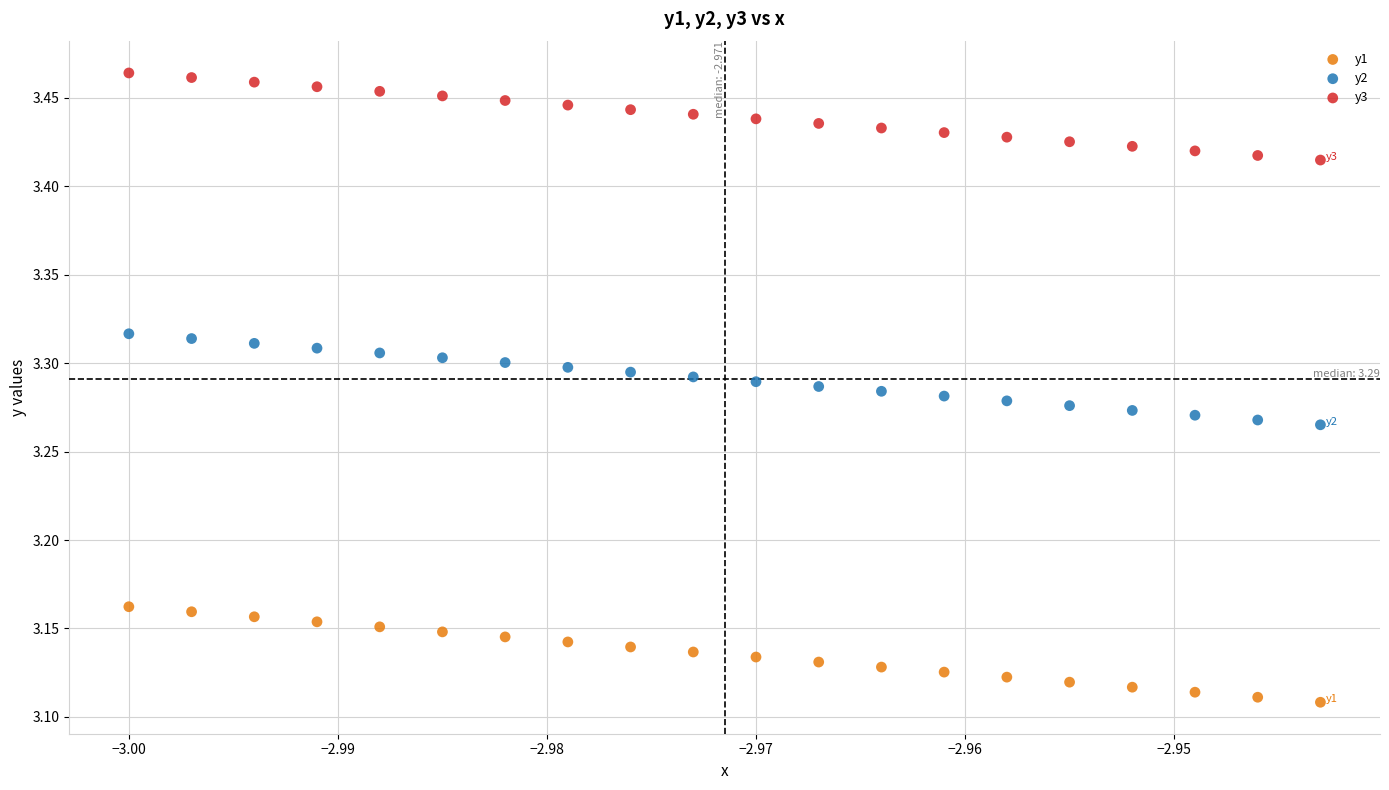

Across all data points, what is the range of Y values (max minus min)?

0.4